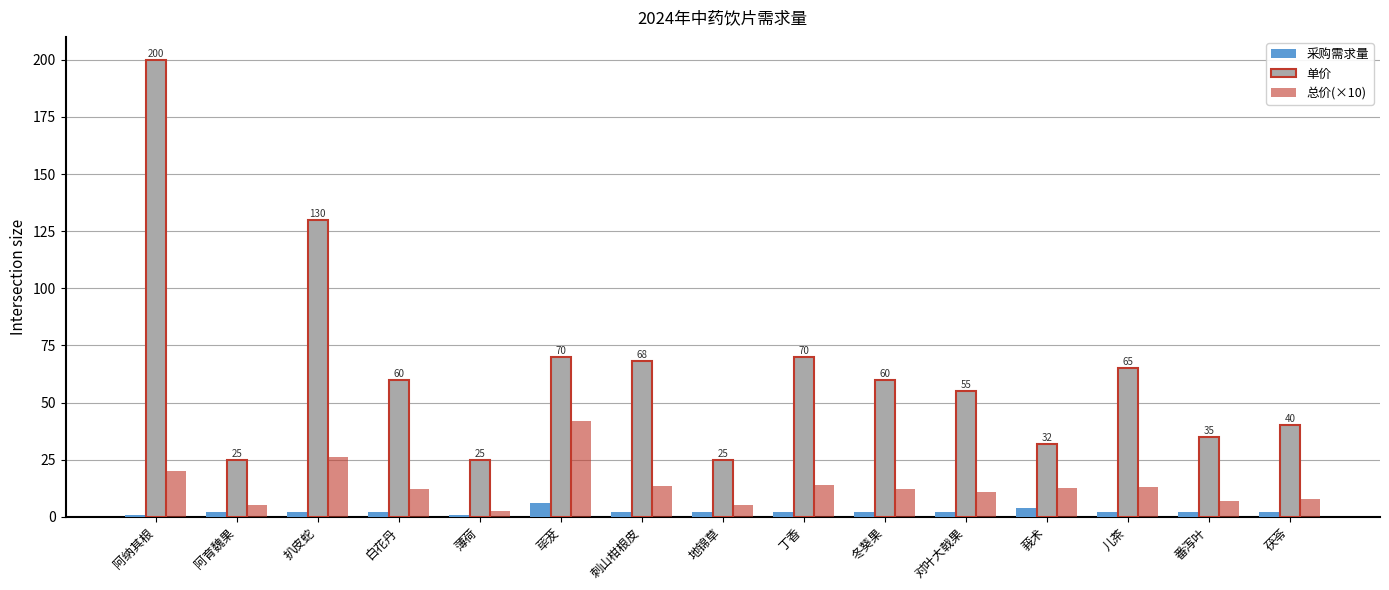

Between 薄荷 and 荜茇, which series saw the biggest shift?

单价